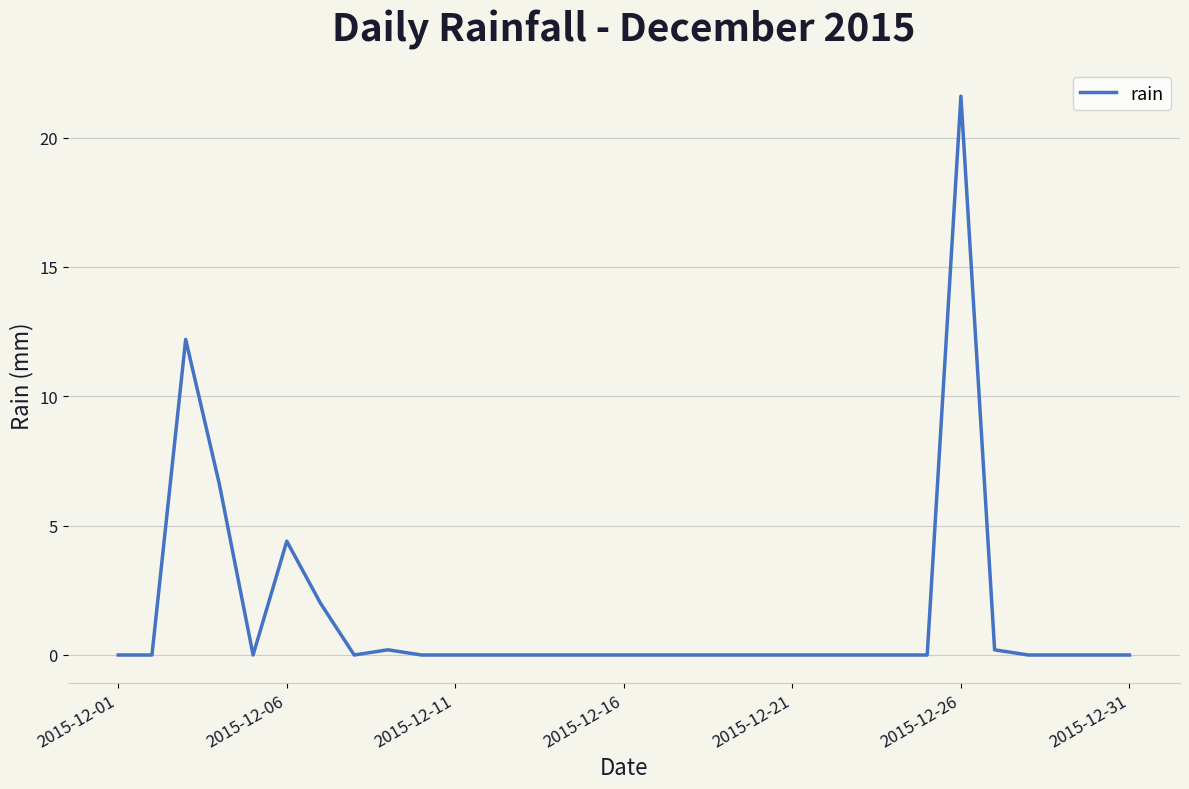

What is the difference between the maximum and minimum values?

21.6